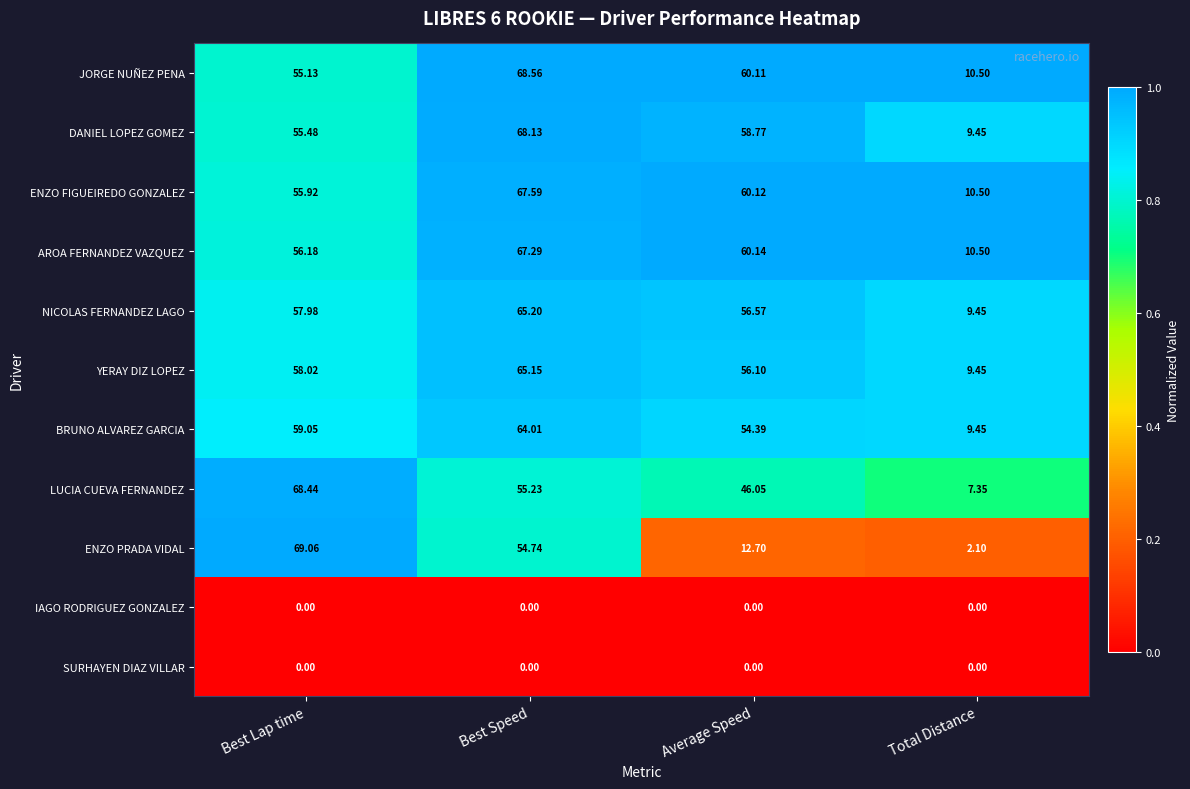

Which label corresponds to the largest value in the chart?

Best Lap time